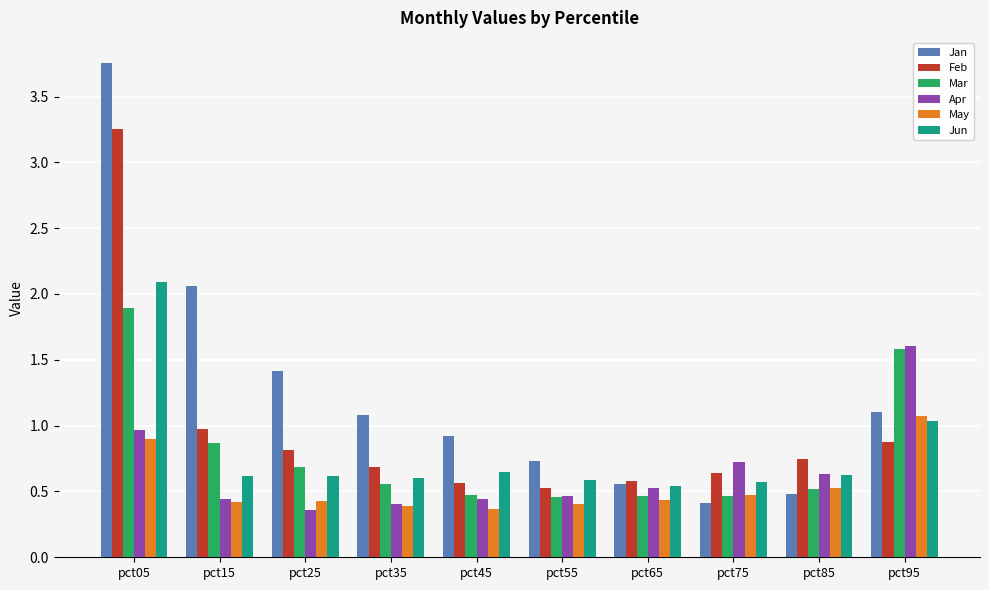

Which series has the largest range (max minus min)?

Jan